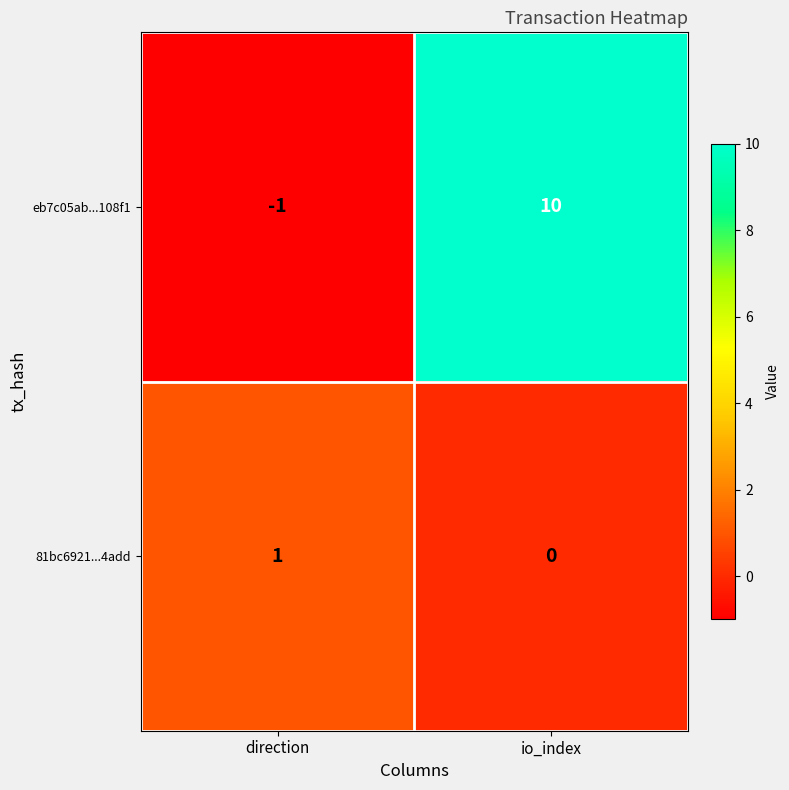

Which label corresponds to the smallest value in the chart?

direction